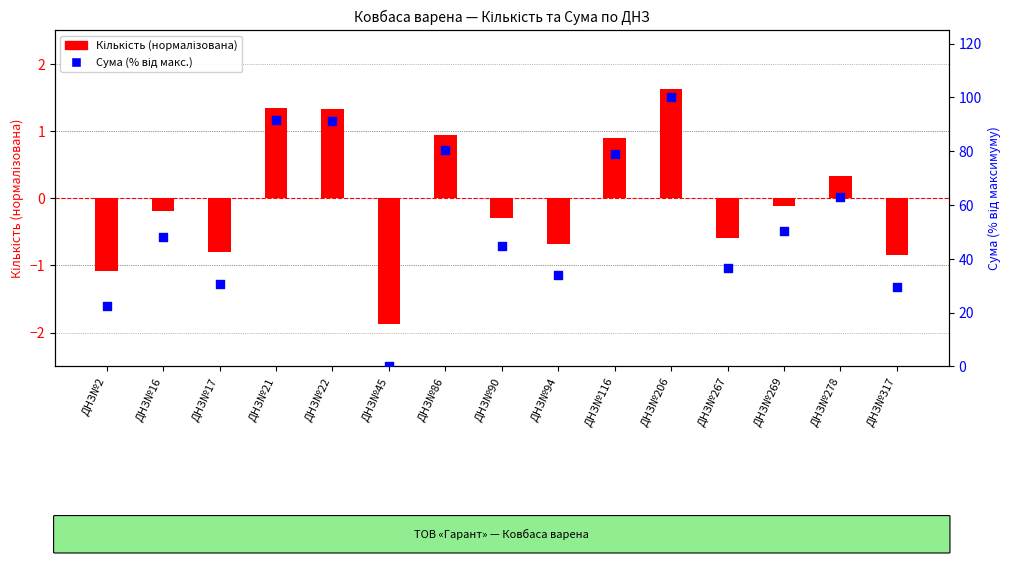

Which series reaches the minimum Y coordinate?

Кількість (норм.)